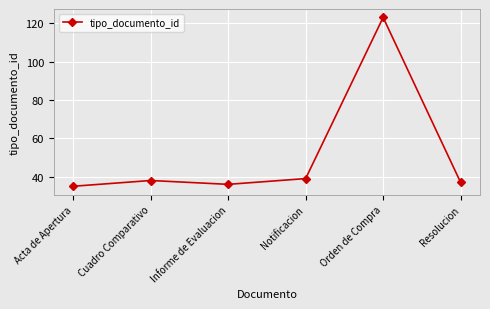

At which label is the value closest to 79?

Notificacion